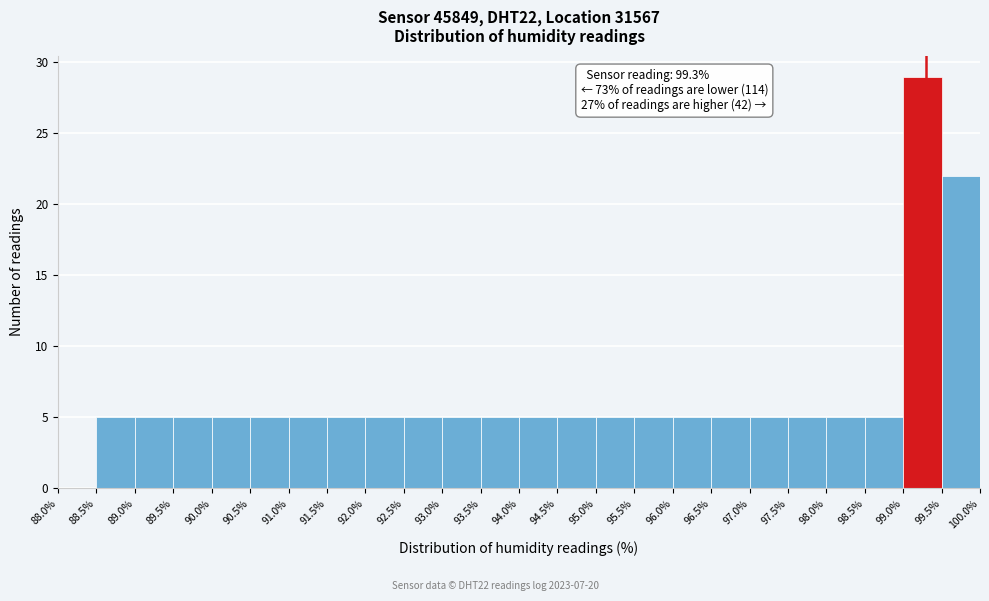

Over which range of the x-axis is the bar tallest?

99.0% to 99.5%